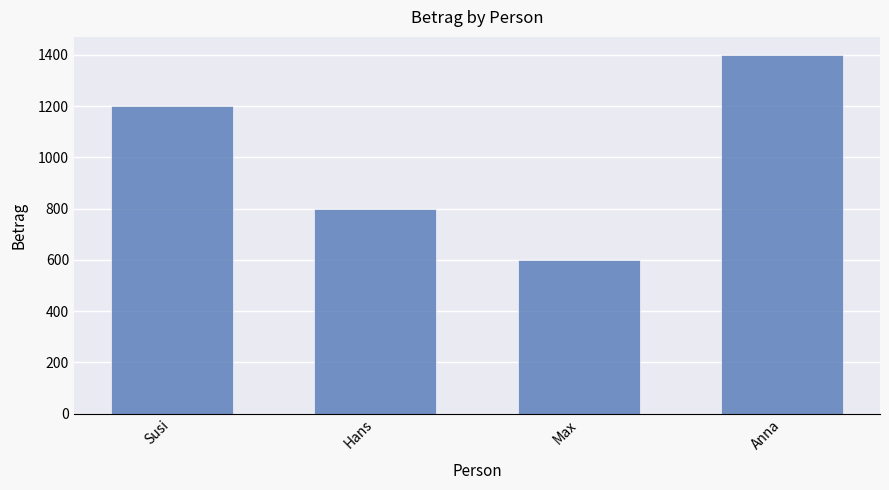

What is the difference between the maximum and minimum values?

800